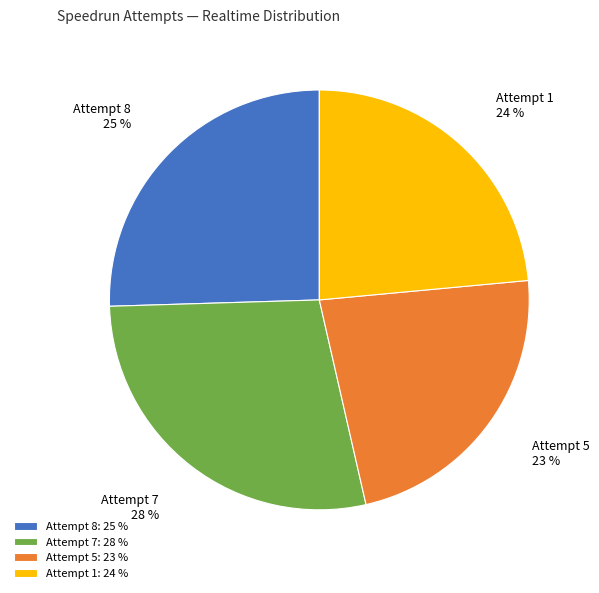

Rank the categories by value from highest to lowest.

Attempt 7, Attempt 8, Attempt 1, Attempt 5